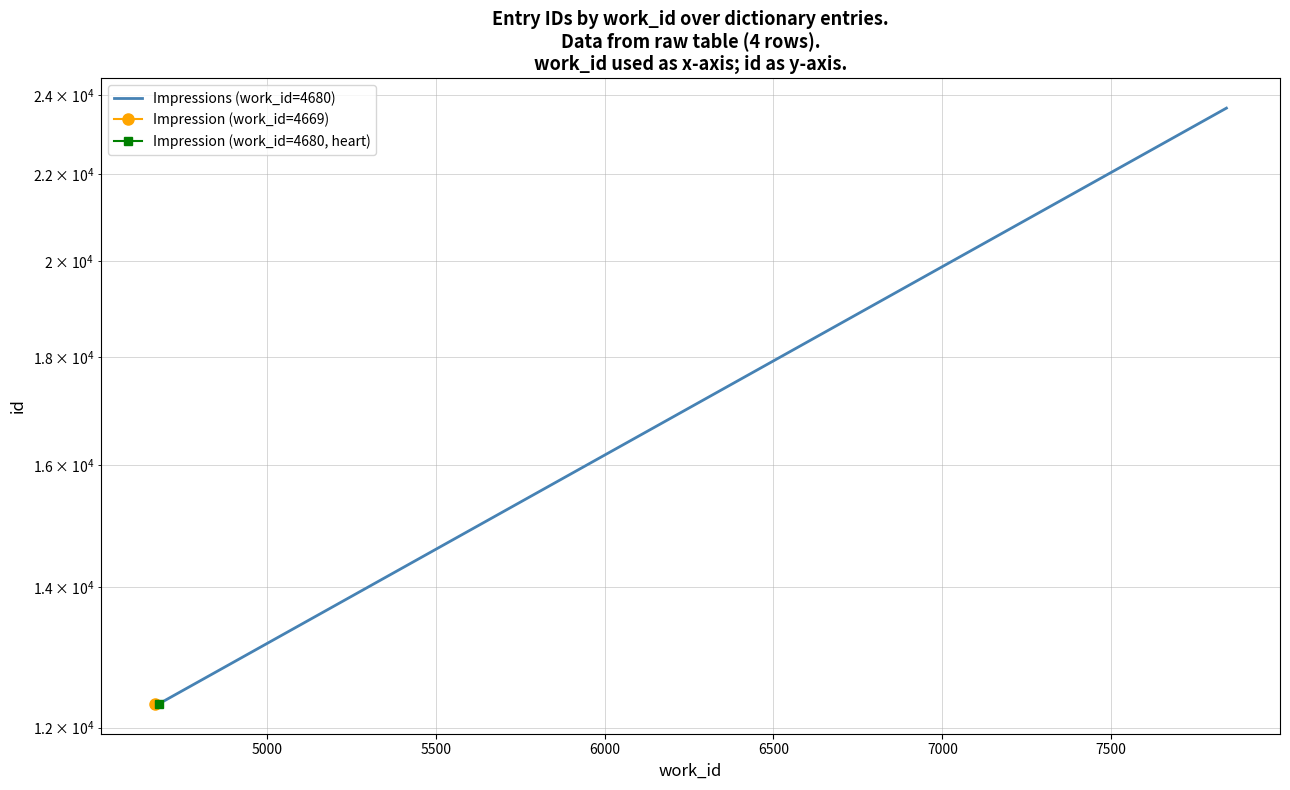

What is the maximum value shown in the chart?

23652